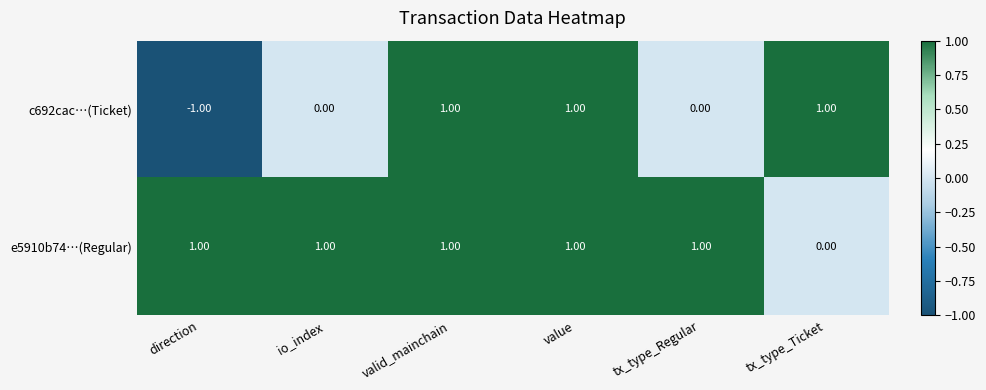

Is the value of c692cac…(Ticket) at direction greater than the value of e5910b74…(Regular) at direction?

No